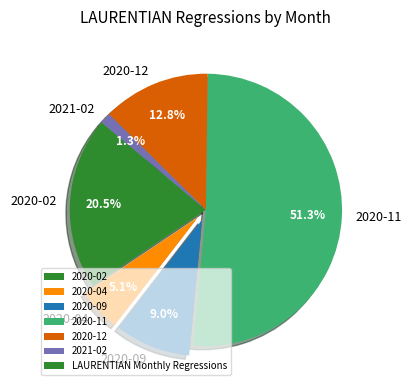

What percentage do 2020-02 and 2020-04 together represent?

25.6%